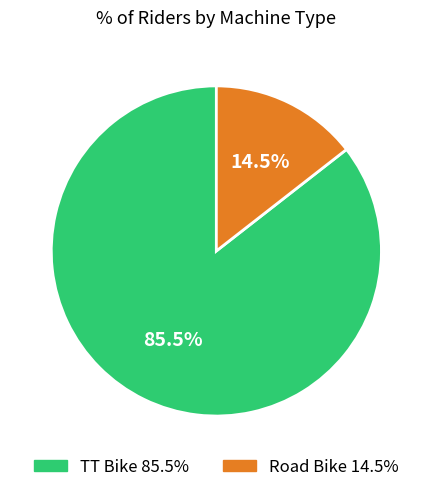

Between Road Bike and TT Bike, which is larger?

TT Bike